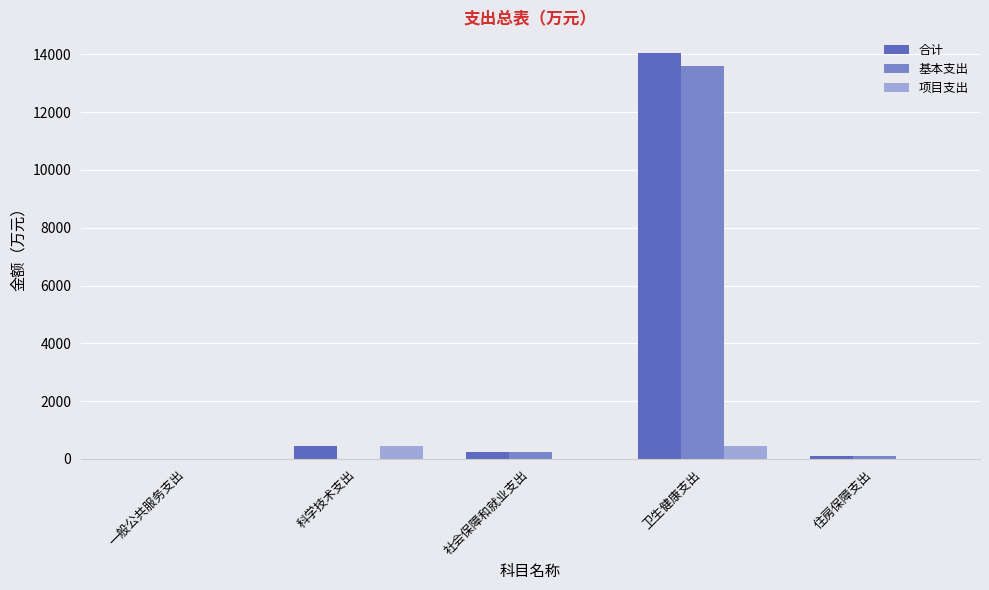

At which category is the sum across all series the highest?

卫生健康支出